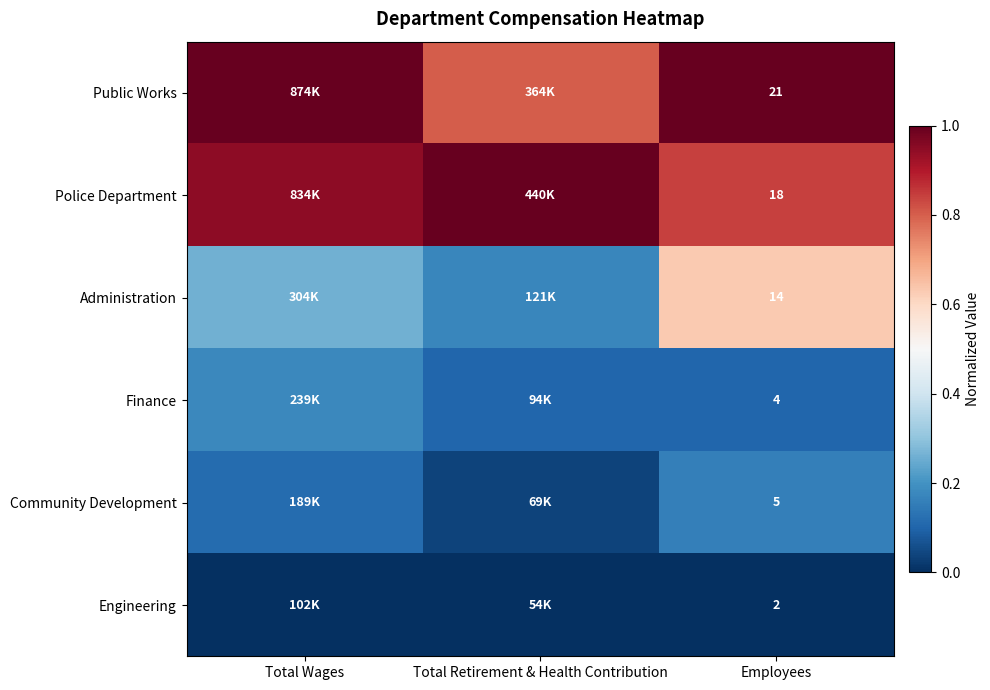

Between Employees and Total Retirement & Health Contribution, which is larger?

Employees